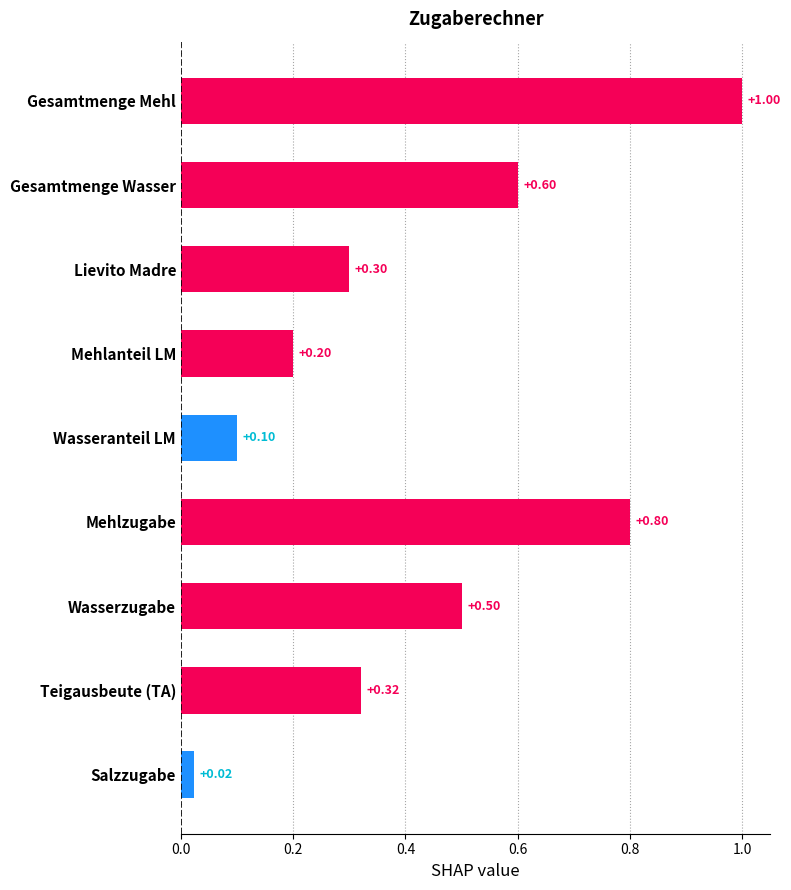

List the labels in order of value, largest first.

Gesamtmenge Mehl, Mehlzugabe, Gesamtmenge Wasser, Wasserzugabe, Teigausbeute (TA), Lievito Madre, Mehlanteil LM, Wasseranteil LM, Salzzugabe